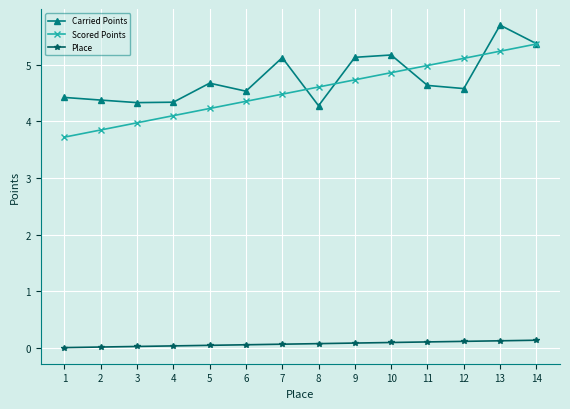

The value of Carried Points at 2 is 4.4. True or false?

True